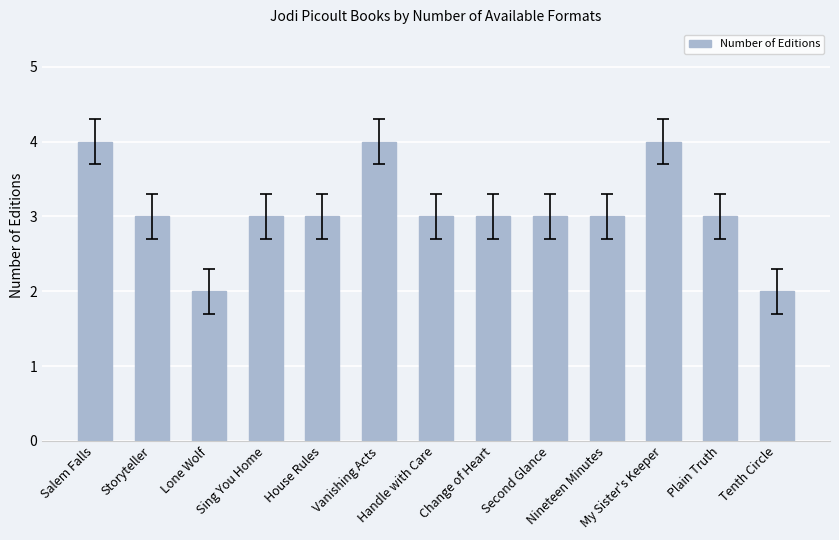

The chart shows a value of 3 at Tenth Circle. True or false?

False